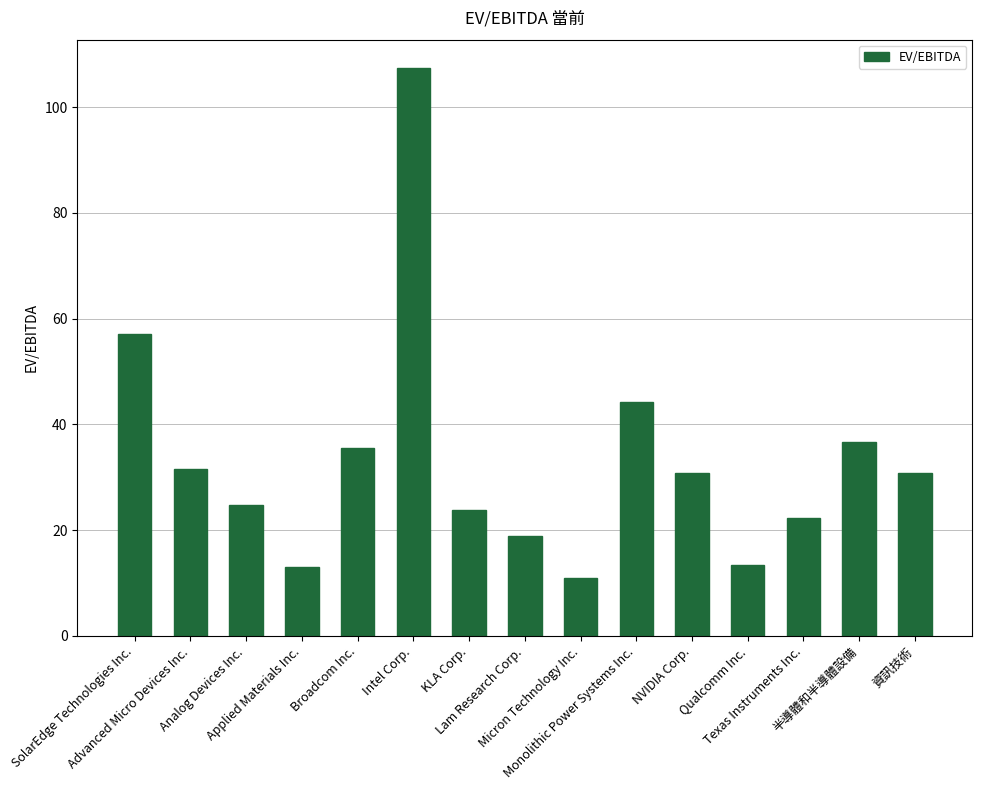

What position from the left is KLA Corp.?

7